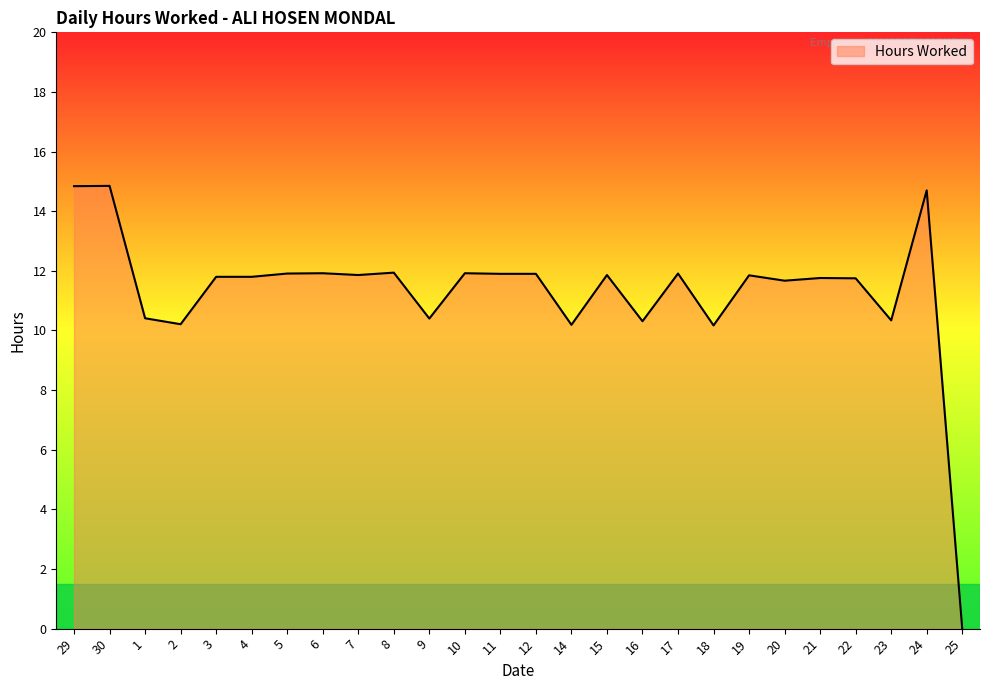

What is the difference between the second highest and minimum values?

14.8